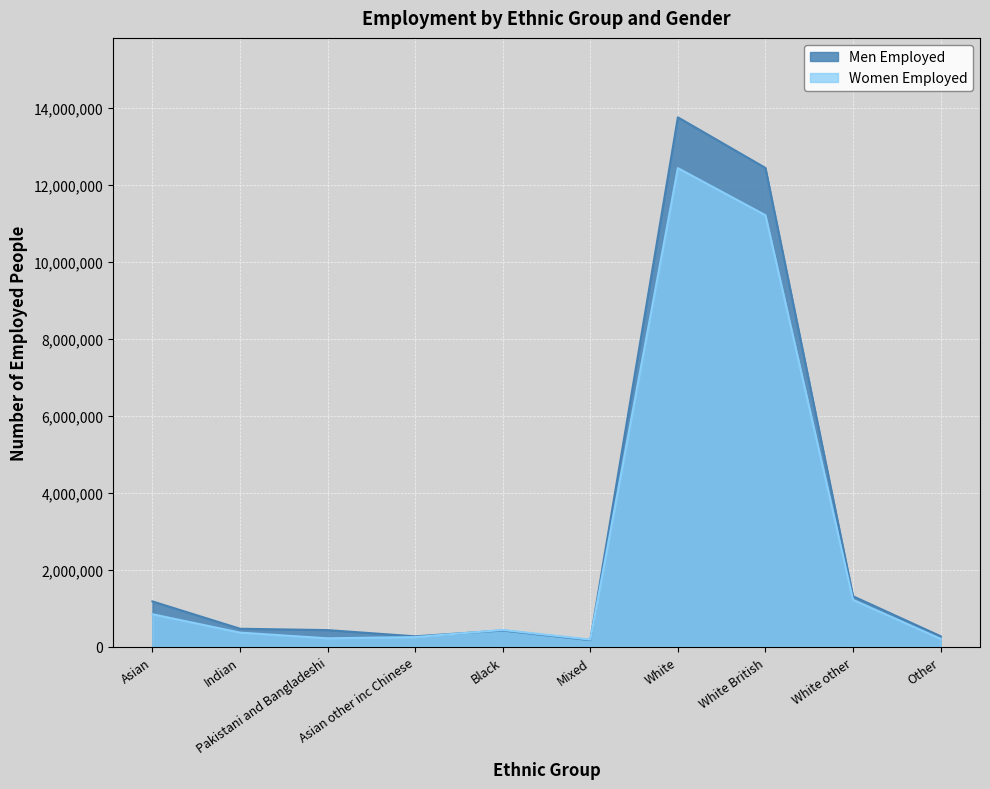

How many data points does each series have?

10